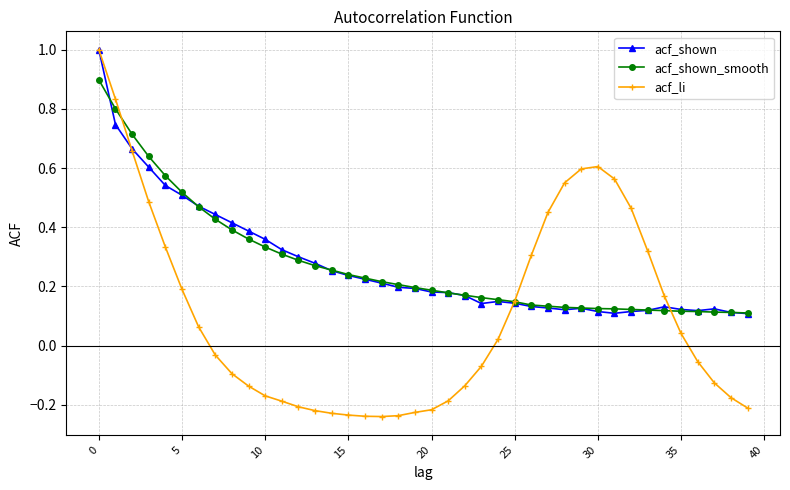

How many values in acf_li are below zero?

21